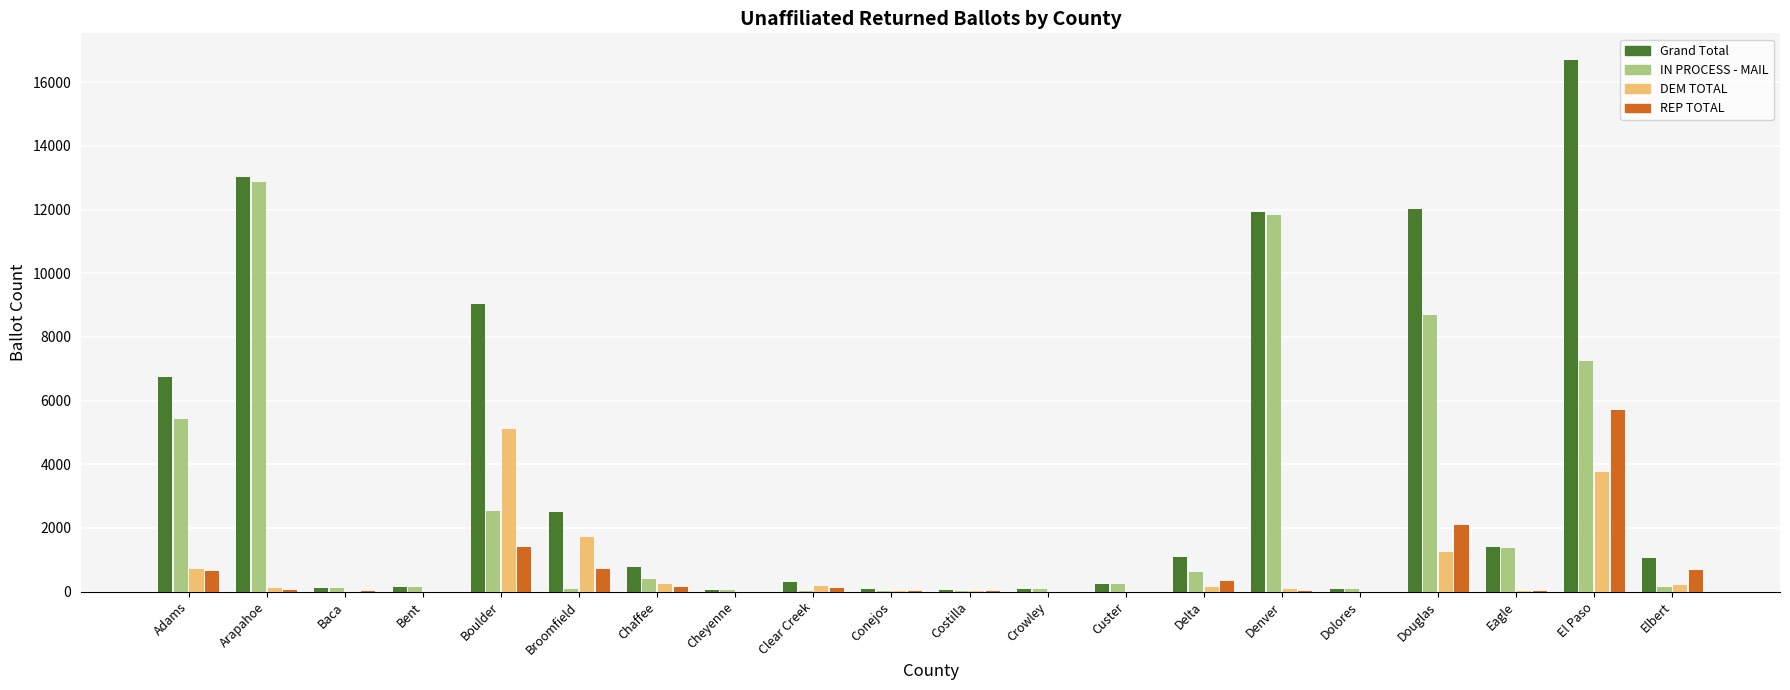

Which series has the largest total across all categories?

Grand Total